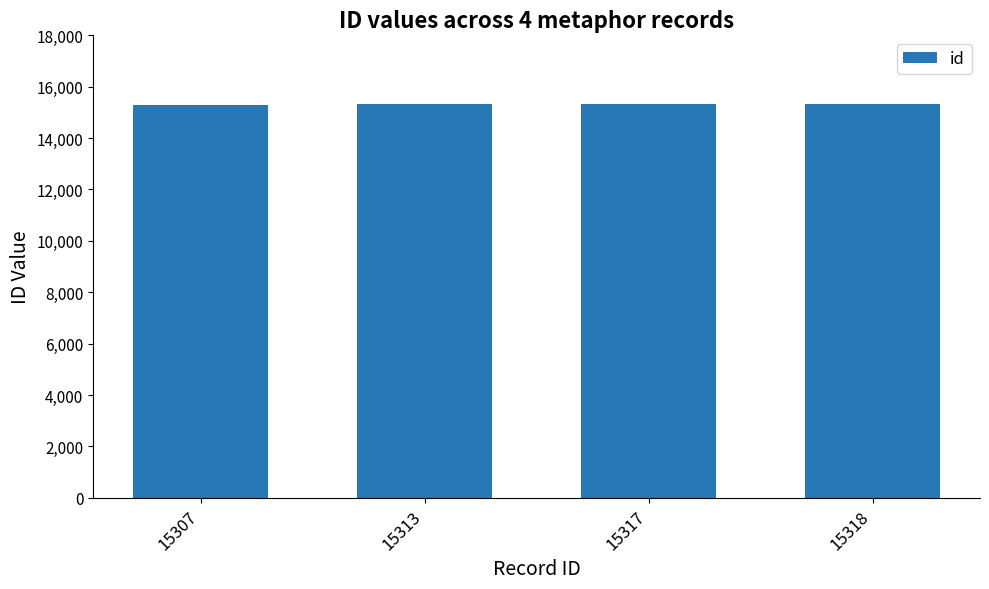

What is the sum of the values at 15313 and 15307?

30620